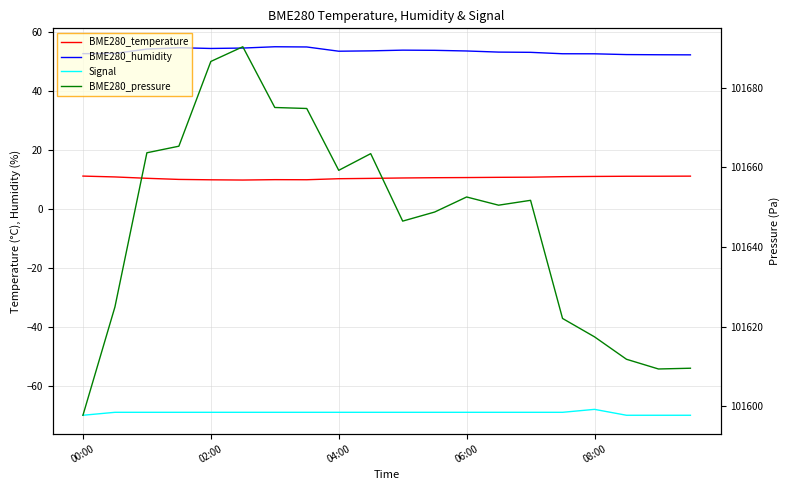

True or false: BME280_pressure and BME280_temperature intersect in this chart.

False